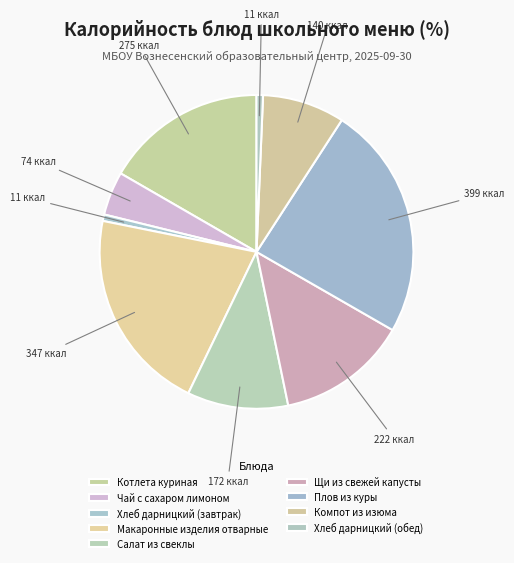

How many segments does this pie chart have?

9